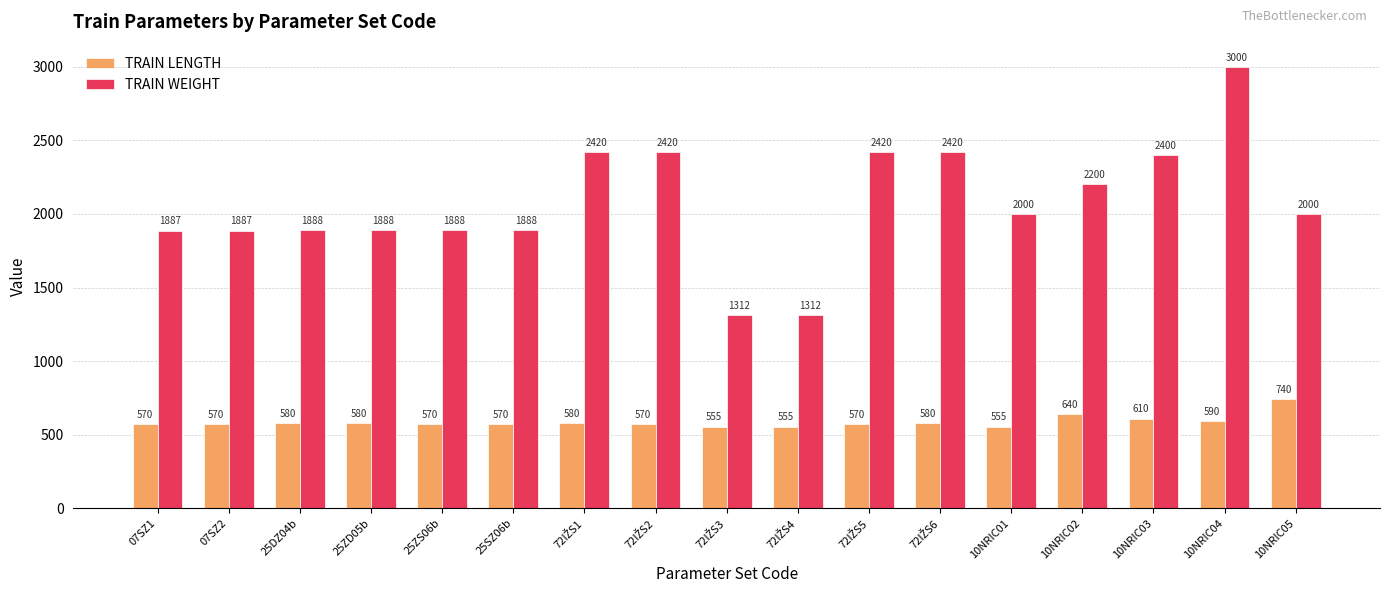

At which label is TRAIN LENGTH closest to 647?

10NRIC02